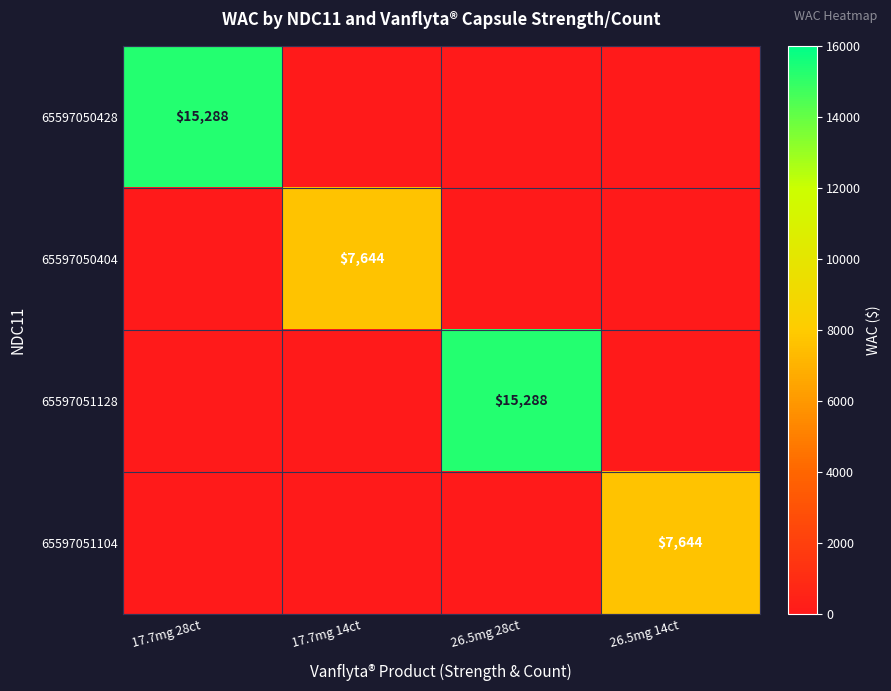

Where is 65597050428 nearest to the value 7644?

17.7mg 28ct